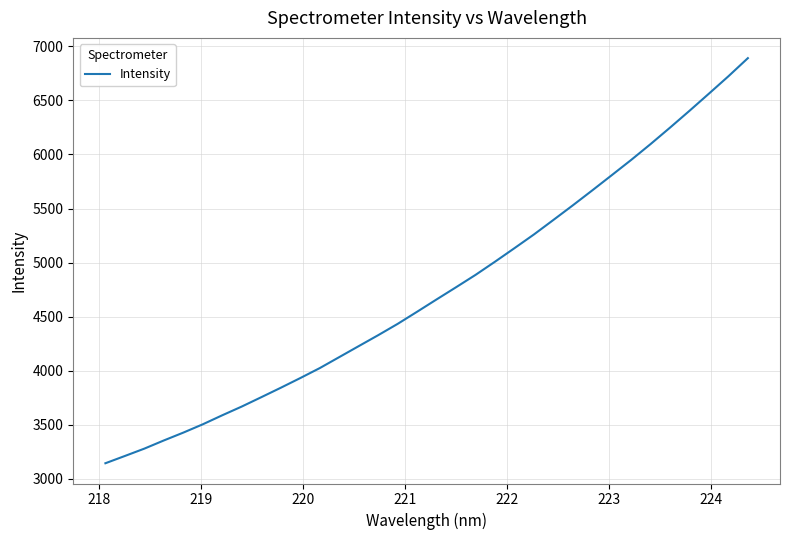

What is the maximum value shown in the chart?

6891.4